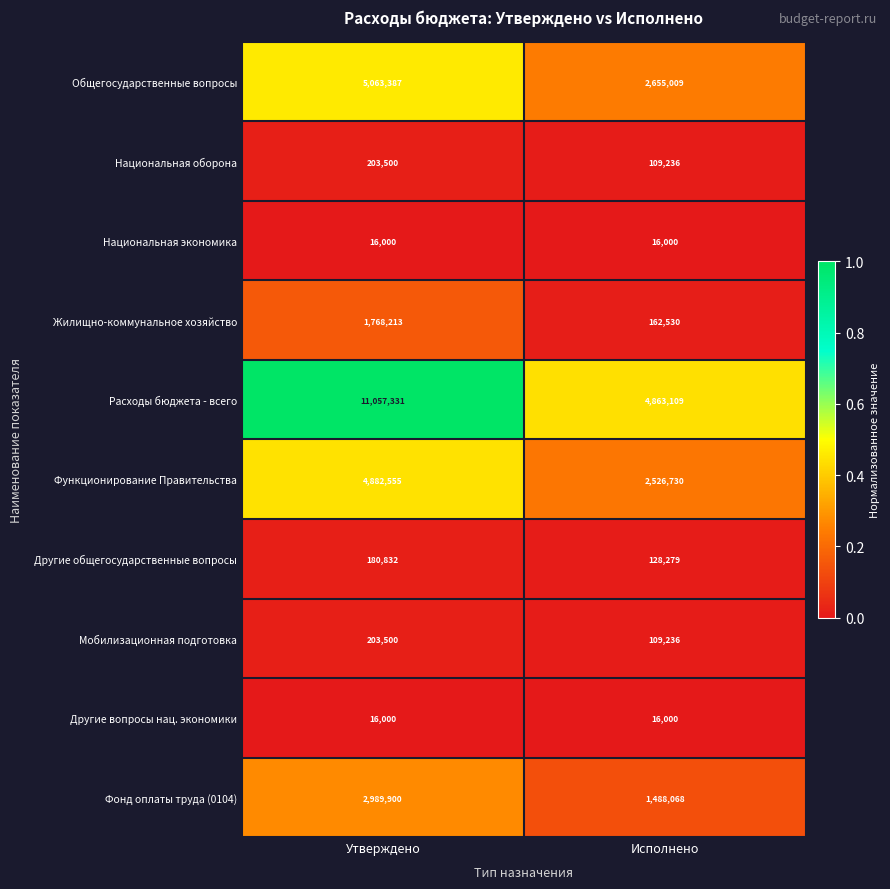

Reading left to right, what are all the values shown in this chart?

Общегосударственные вопросы: 5063387	2655009
Национальная оборона: 203500	109236
Национальная экономика: 16000	16000
Жилищно-коммунальное хозяйство: 1768213	162530
Расходы бюджета - всего: 11057331	4863109
Функционирование Правительства: 4882555	2526730
Другие общегосударственные вопросы: 180832	128279
Мобилизационная подготовка: 203500	109236
Другие вопросы нац. экономики: 16000	16000
Фонд оплаты труда (0104): 2989900	1488068